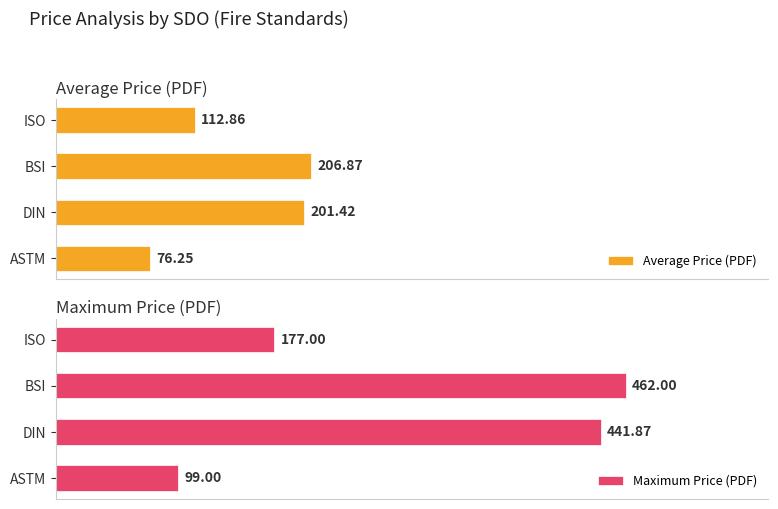

Reading left to right, list all the values displayed in this chart.

Average Price (PDF): 76.2	201.4	206.9	112.9
Maximum Price (PDF): 99.0	441.9	462.0	177.0